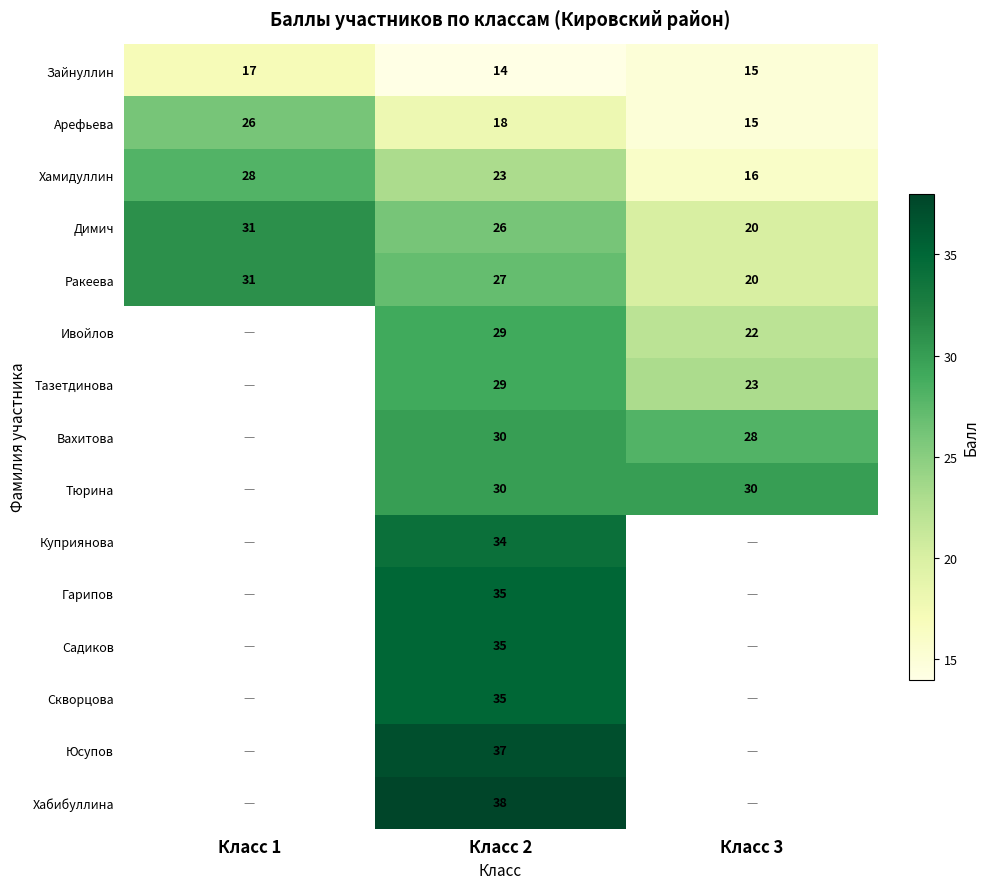

Rank the categories by Димич value from lowest to highest.

Класс 3, Класс 2, Класс 1